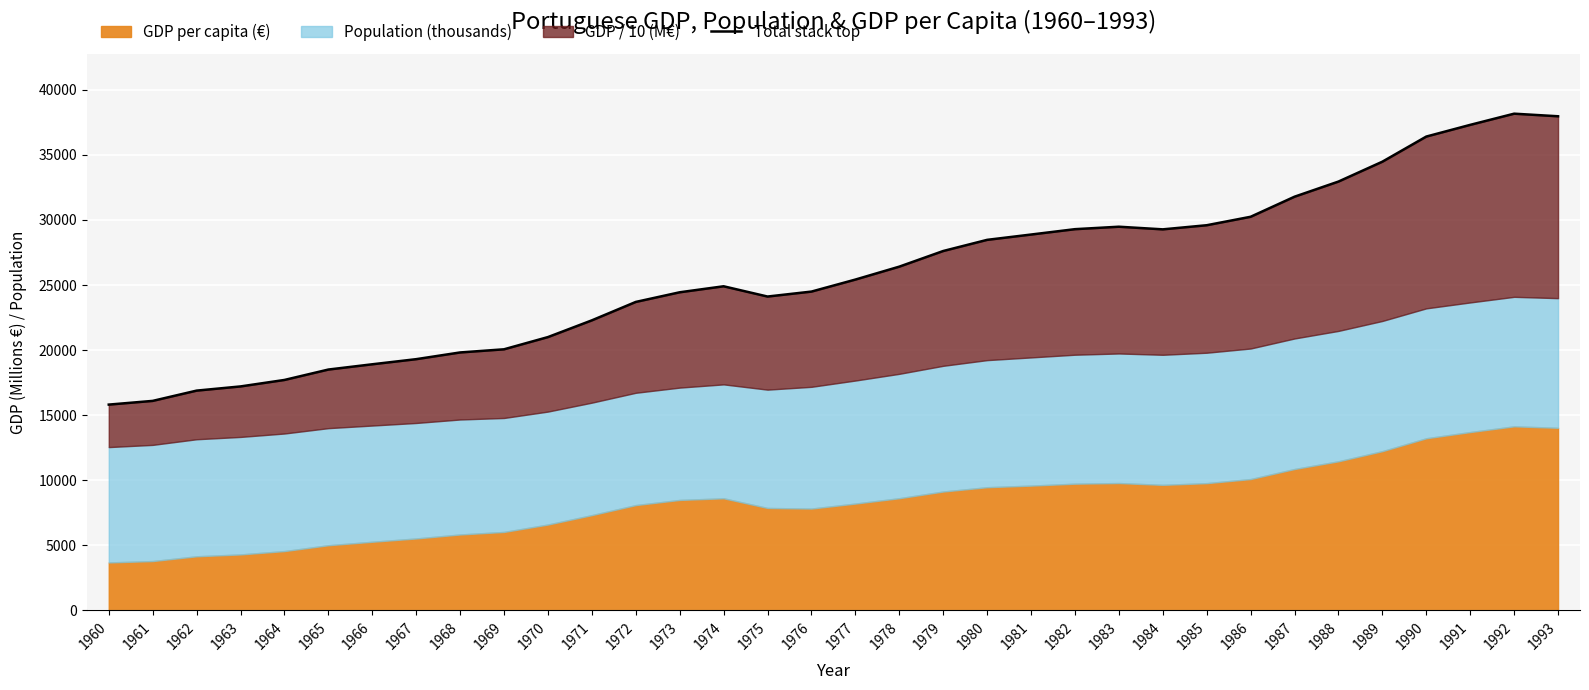

Reading left to right, list all the values displayed in this chart.

15811.0	16096.4	16885.8	17207.8	17705.3	18504.7	18909.7	19302.8	19818.7	20061.0	20999.8	22286.1	23701.1	24442.8	24903.9	24115.4	24496.1	25419.3	26412.6	27614.0	28471.5	28879.9	29292.2	29481.2	29279.0	29595.1	30244.8	31787.6	32951.0	34478.8	36409.4	37308.4	38167.7	37968.8